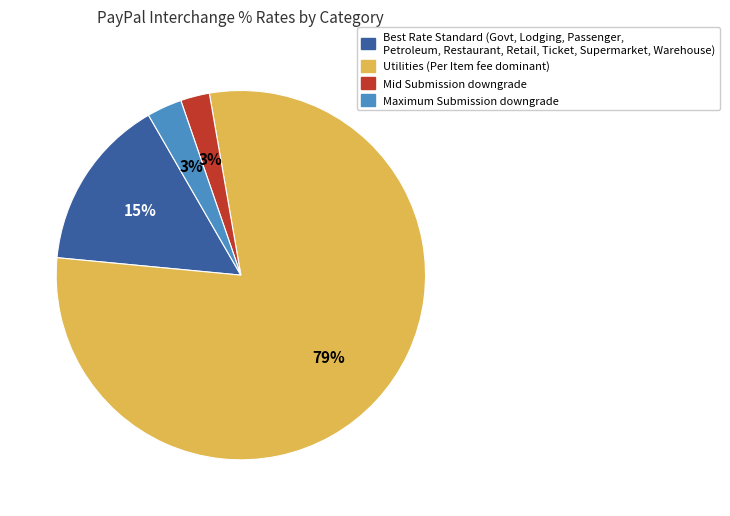

To the nearest percent, what is the difference between the Maximum Submission downgrade and Utilities (Per Item fee dominant) slice percentages?

76%